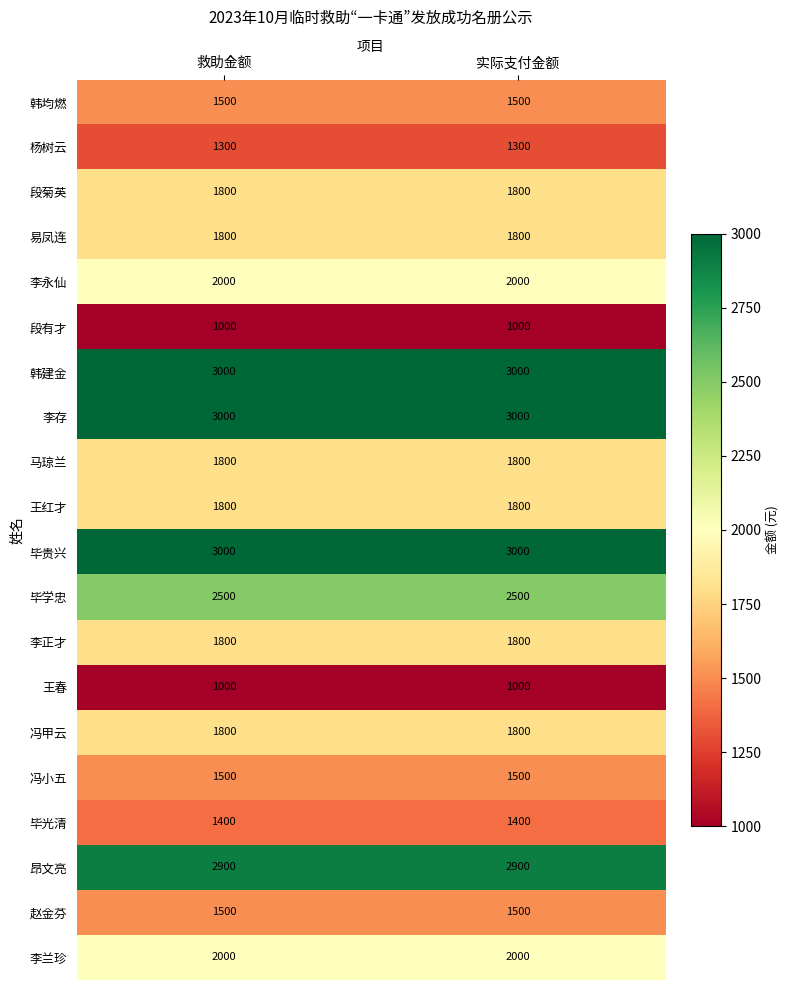

What is the spread (max minus min) of values at 实际支付金额?

2000